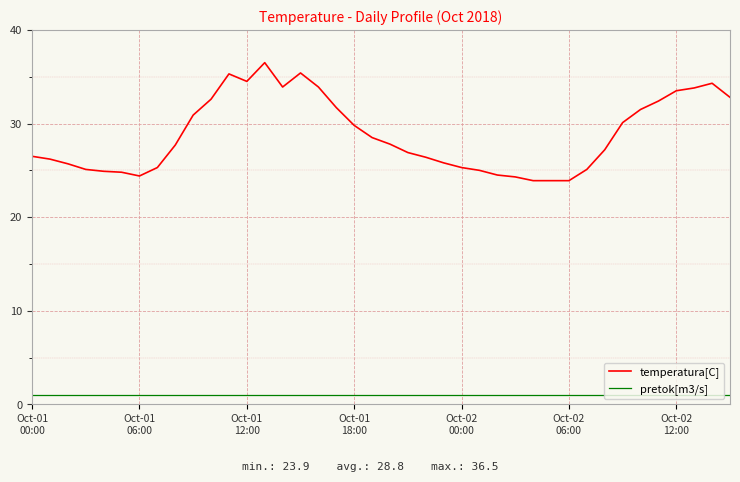

What is the lowest value of the temperatura[C] series?

23.9